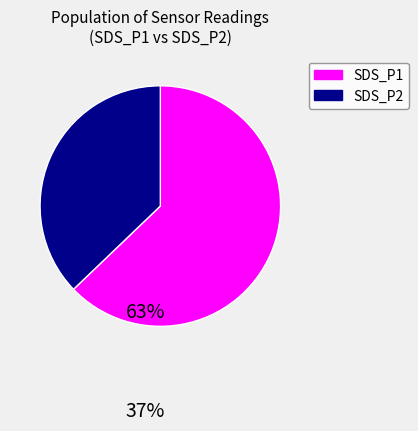

Rank the categories by value from lowest to highest.

SDS_P2, SDS_P1